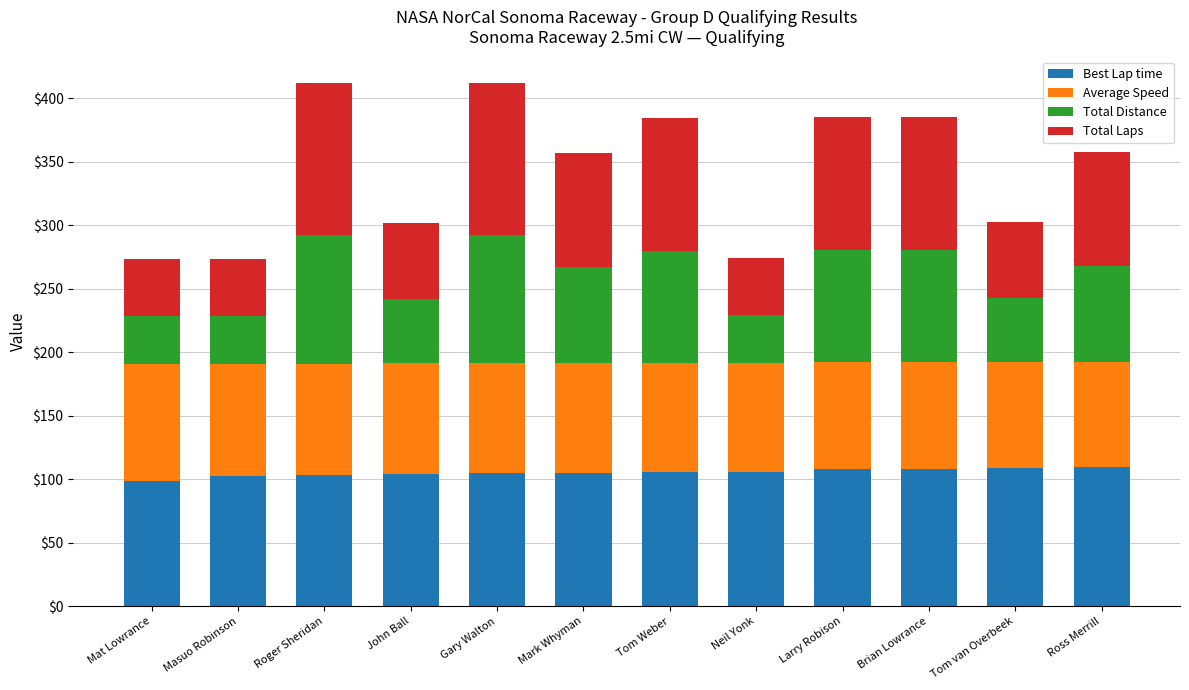

Is it true that Best Lap time equals 31.3 at Tom van Overbeek?

False